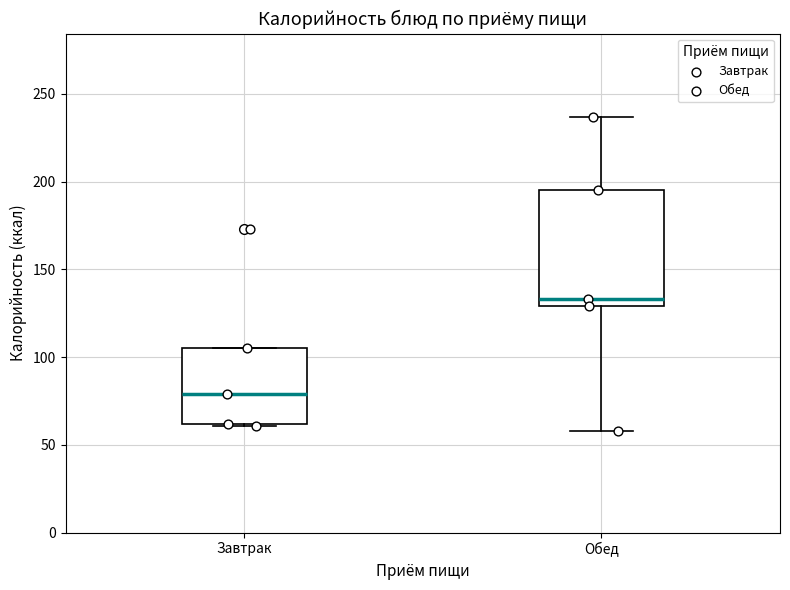

Which box's median line is the lowest?

Завтрак